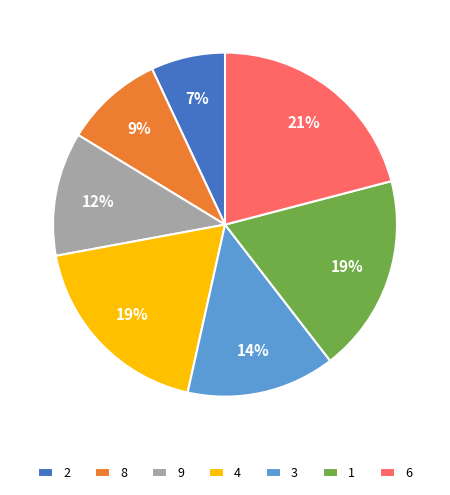

What is the ratio of the value at 9 to the value at 1?

0.6